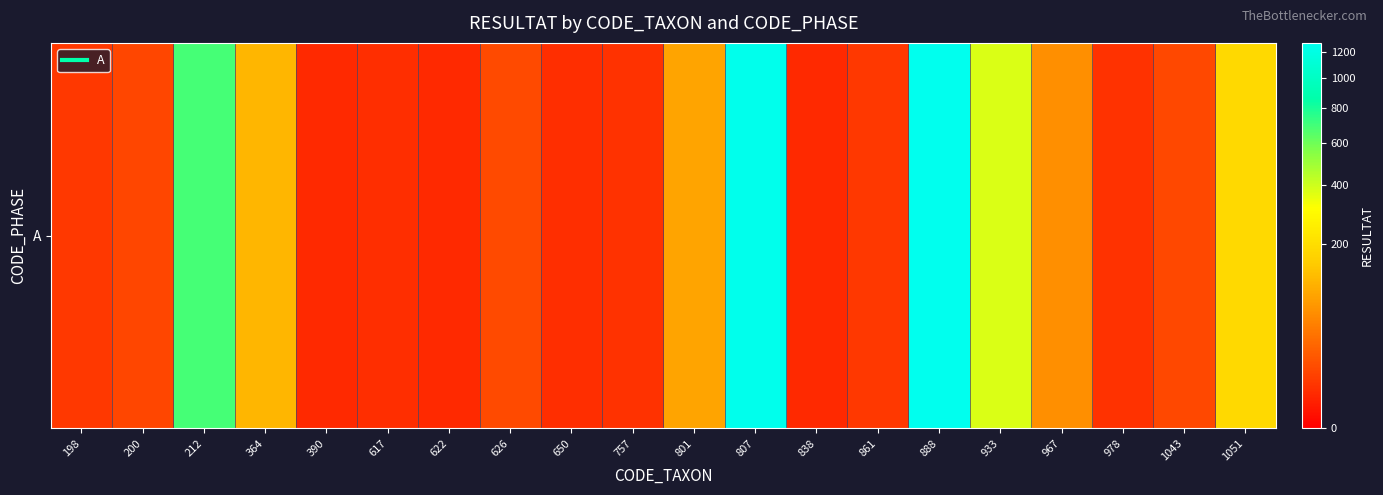

What is the greatest value displayed?

1270